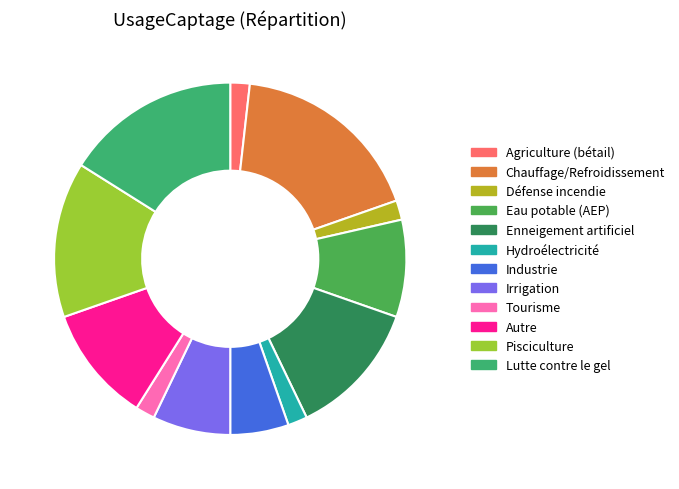

Count the number of slices in the pie.

12